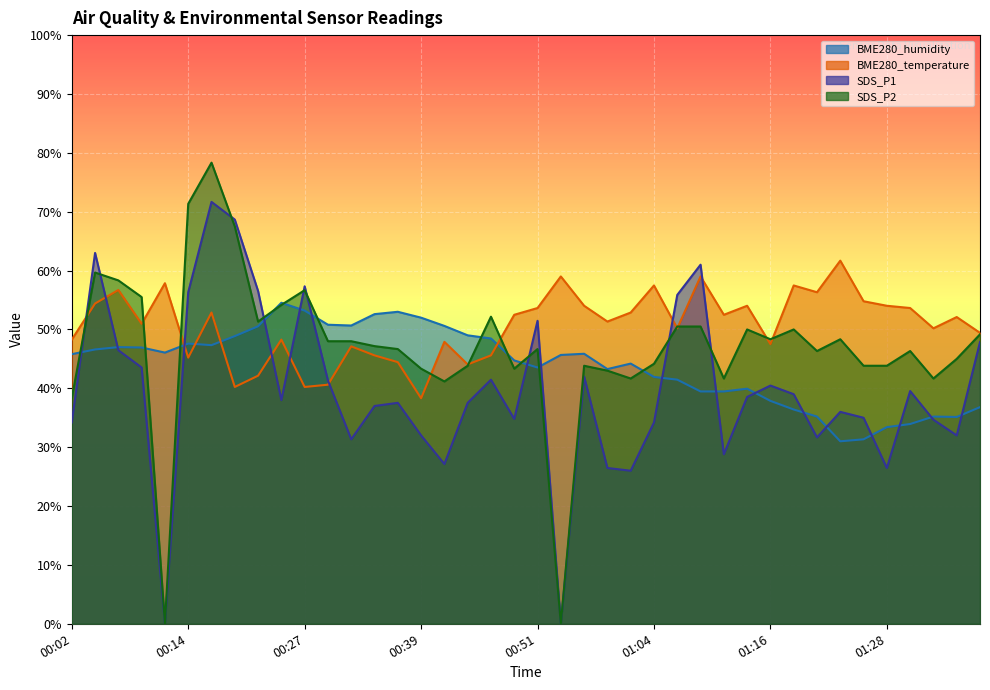

Reading left to right, extract all data points from this chart.

BME280_temperature: 00:02=48.3	00:04=54.4	00:07=56.7	00:09=51.0	00:12=57.9	00:14=45.2	00:17=52.9	00:19=40.2	00:22=42.1	00:24=48.3	00:27=40.2	00:29=40.6	00:31=47.1	00:34=45.6	00:36=44.4	00:39=38.3	00:41=47.9	00:44=44.1	00:46=45.6	00:49=52.5	00:51=53.6	00:53=59.0	00:56=54.0	00:59=51.3	01:01=52.9	01:04=57.5	01:06=50.2	01:08=59.0	01:11=52.5	01:13=54.0	01:16=47.5	01:18=57.5	01:21=56.3	01:23=61.7	01:26=54.8	01:28=54.0	01:31=53.6	01:33=50.2	01:36=52.1	01:38=49.4
BME280_humidity: 00:02=45.8	00:04=46.6	00:07=47.0	00:09=46.9	00:12=46.1	00:14=47.6	00:17=47.3	00:19=48.9	00:22=50.5	00:24=54.5	00:27=53.2	00:29=50.8	00:31=50.7	00:34=52.6	00:36=53.0	00:39=52.0	00:41=50.6	00:44=49.0	00:46=48.5	00:49=44.7	00:51=43.5	00:53=45.7	00:56=45.9	00:59=43.3	01:01=44.2	01:04=41.9	01:06=41.5	01:08=39.5	01:11=39.5	01:13=39.9	01:16=37.9	01:18=36.4	01:21=35.2	01:23=31.0	01:26=31.3	01:28=33.4	01:31=33.9	01:33=35.2	01:36=35.1	01:38=36.8
SDS_P1: 00:02=34.2	00:04=63.0	00:07=46.5	00:09=43.5	00:12=0.0	00:14=56.3	00:17=71.7	00:19=68.7	00:22=56.5	00:24=38.0	00:27=57.3	00:29=41.3	00:31=31.3	00:34=37.0	00:36=37.5	00:39=32.0	00:41=27.1	00:44=37.5	00:46=41.5	00:49=34.8	00:51=51.5	00:53=0.0	00:56=42.0	00:59=26.5	01:01=26.0	01:04=34.2	01:06=55.9	01:08=61.0	01:11=28.8	01:13=38.5	01:16=40.5	01:18=39.0	01:21=31.7	01:23=36.0	01:26=35.0	01:28=26.5	01:31=39.5	01:33=34.7	01:36=32.0	01:38=47.9
SDS_P2: 00:02=38.3	00:04=59.7	00:07=58.3	00:09=55.5	00:12=0.0	00:14=71.3	00:17=78.3	00:19=67.5	00:22=51.3	00:24=54.2	00:27=56.7	00:29=48.0	00:31=48.0	00:34=47.2	00:36=46.7	00:39=43.3	00:41=41.2	00:44=43.8	00:46=52.2	00:49=43.3	00:51=46.7	00:53=0.0	00:56=43.8	00:59=43.0	01:01=41.7	01:04=44.2	01:06=50.5	01:08=50.5	01:11=41.7	01:13=50.0	01:16=48.3	01:18=50.0	01:21=46.3	01:23=48.3	01:26=43.8	01:28=43.8	01:31=46.3	01:33=41.7	01:36=45.0	01:38=49.2